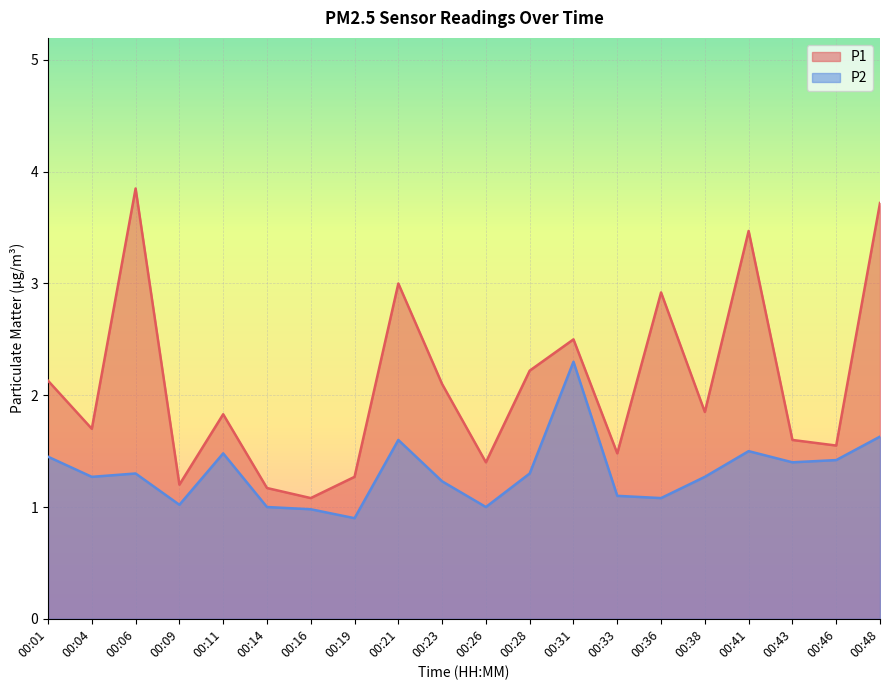

What value does the P1 series have at 00:26?

1.4